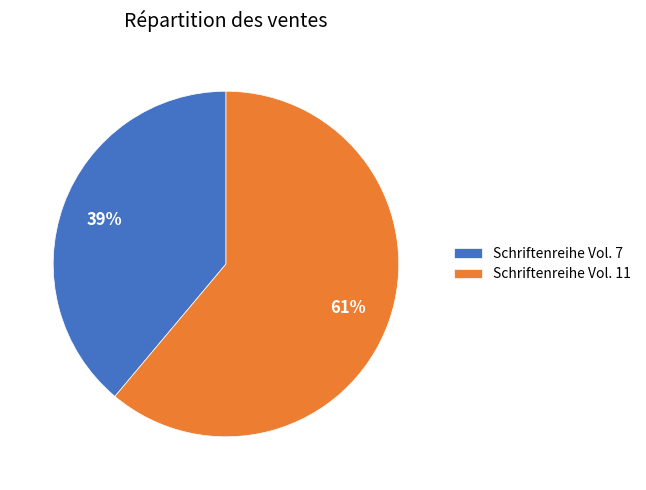

How many slices are in this pie chart?

2